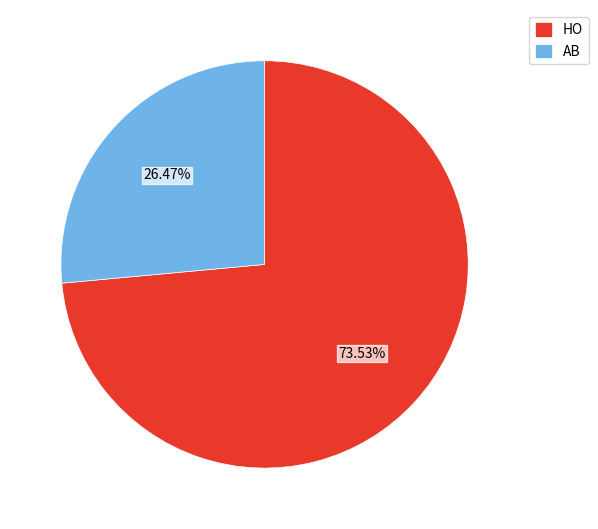

Does any single category account for the majority?

Yes